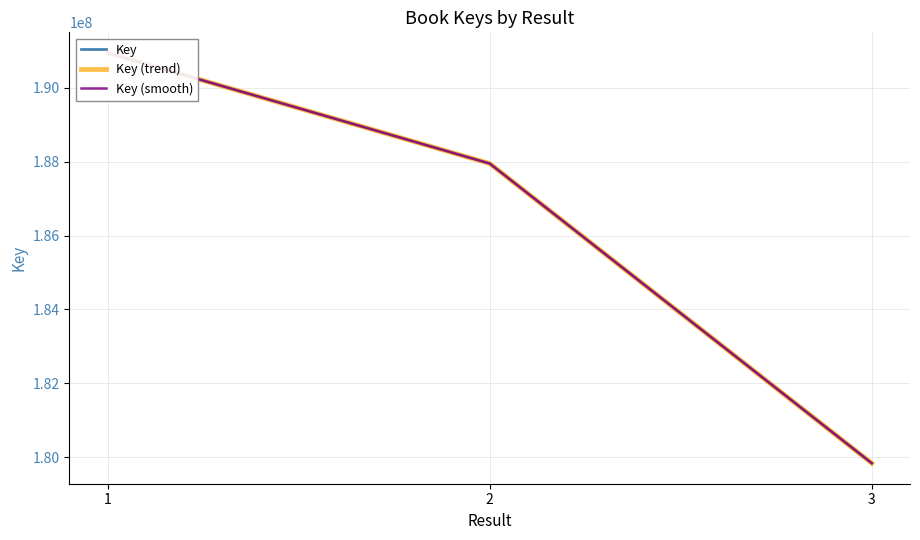

What is the average value of the Key (smooth) series?

186245211